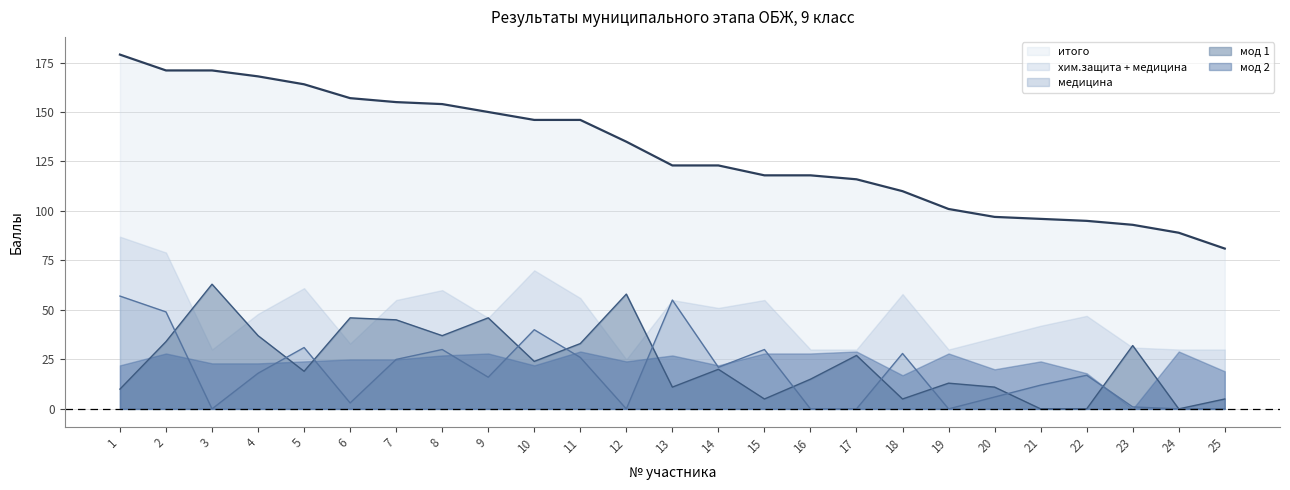

What is the difference between the second highest and second lowest values in the мод 1 series?

58